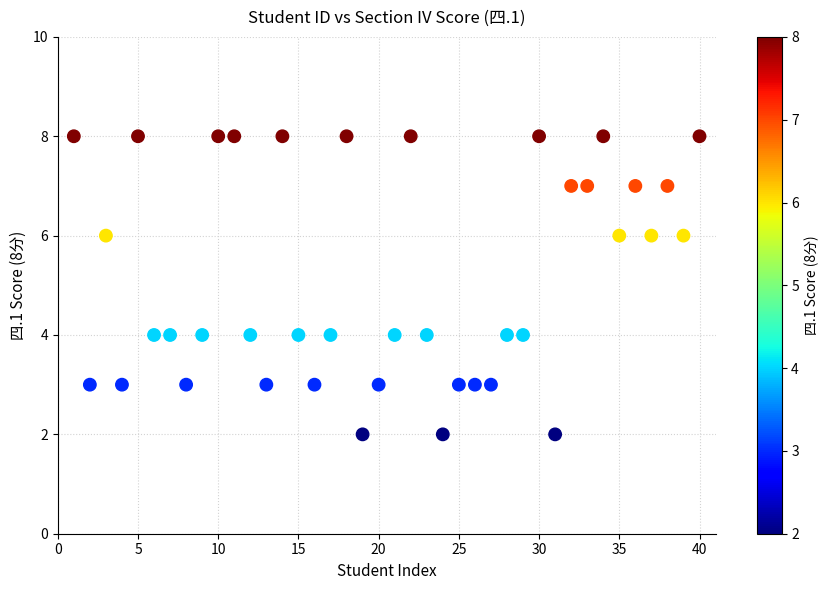

What is the range of Y values (max minus min)?

6